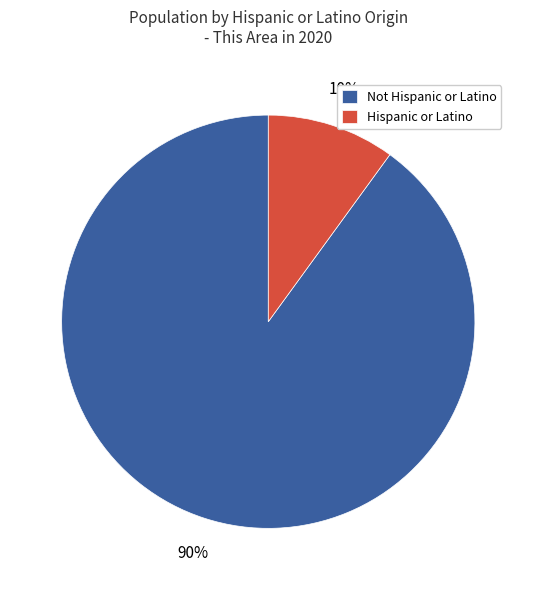

Do Hispanic or Latino and Not Hispanic or Latino together represent more than half of the pie?

Yes